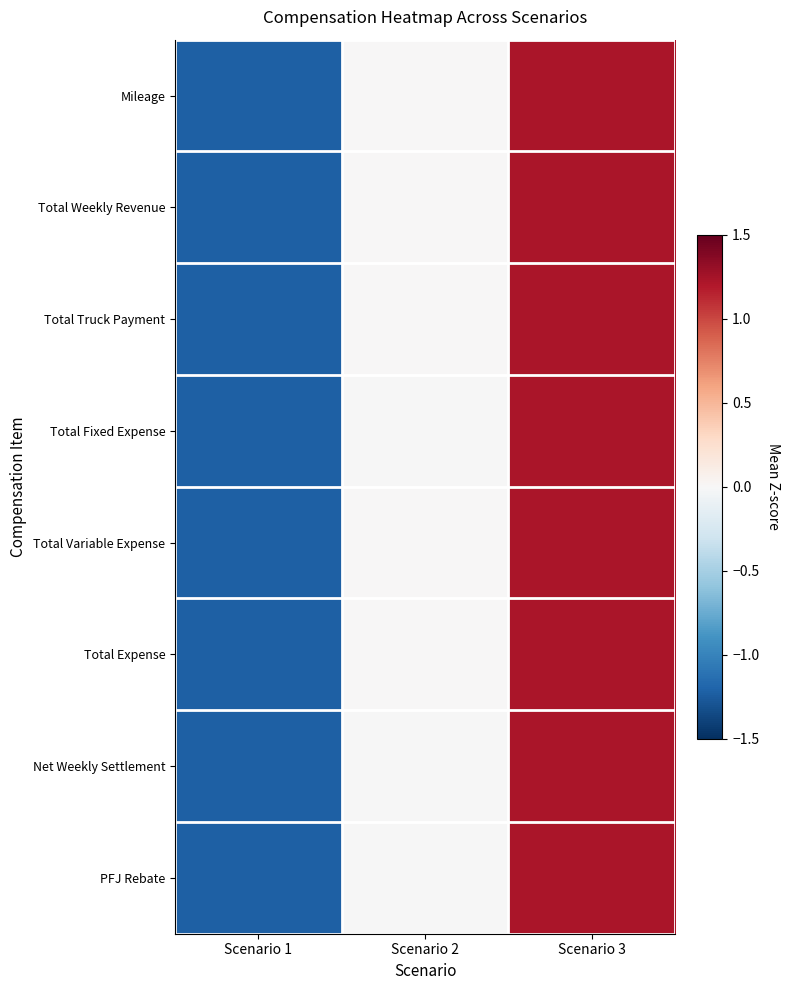

Reading right to left, list all the values displayed in this chart.

Mileage: Scenario 3=1.2	Scenario 2=0.0	Scenario 1=-1.2
Total Weekly Revenue: Scenario 3=1.2	Scenario 2=0.0	Scenario 1=-1.2
Total Truck Payment: Scenario 3=1.2	Scenario 2=0.0	Scenario 1=-1.2
Total Fixed Expense: Scenario 3=1.2	Scenario 2=-0.0	Scenario 1=-1.2
Total Variable Expense: Scenario 3=1.2	Scenario 2=0.0	Scenario 1=-1.2
Total Expense: Scenario 3=1.2	Scenario 2=0.0	Scenario 1=-1.2
Net Weekly Settlement: Scenario 3=1.2	Scenario 2=-0.0	Scenario 1=-1.2
PFJ Rebate: Scenario 3=1.2	Scenario 2=-0.0	Scenario 1=-1.2